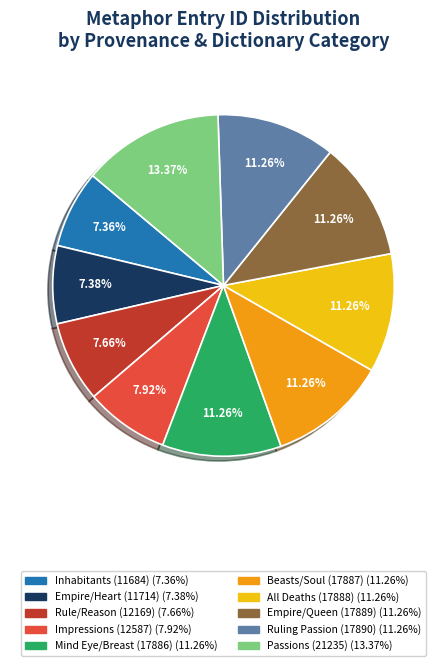

Which has a higher value, Impressions (12587) or Ruling Passion (17890)?

Ruling Passion (17890)